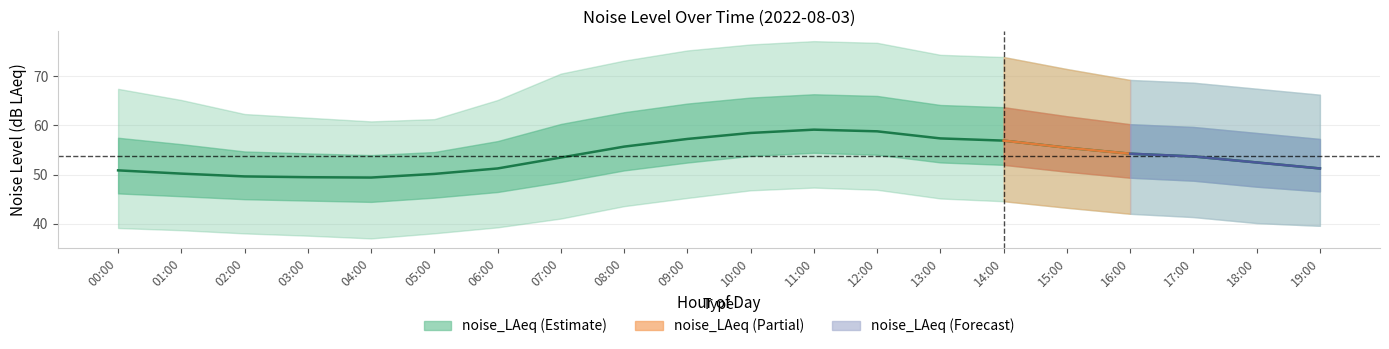

Which category has the lowest value across all series?

04:00